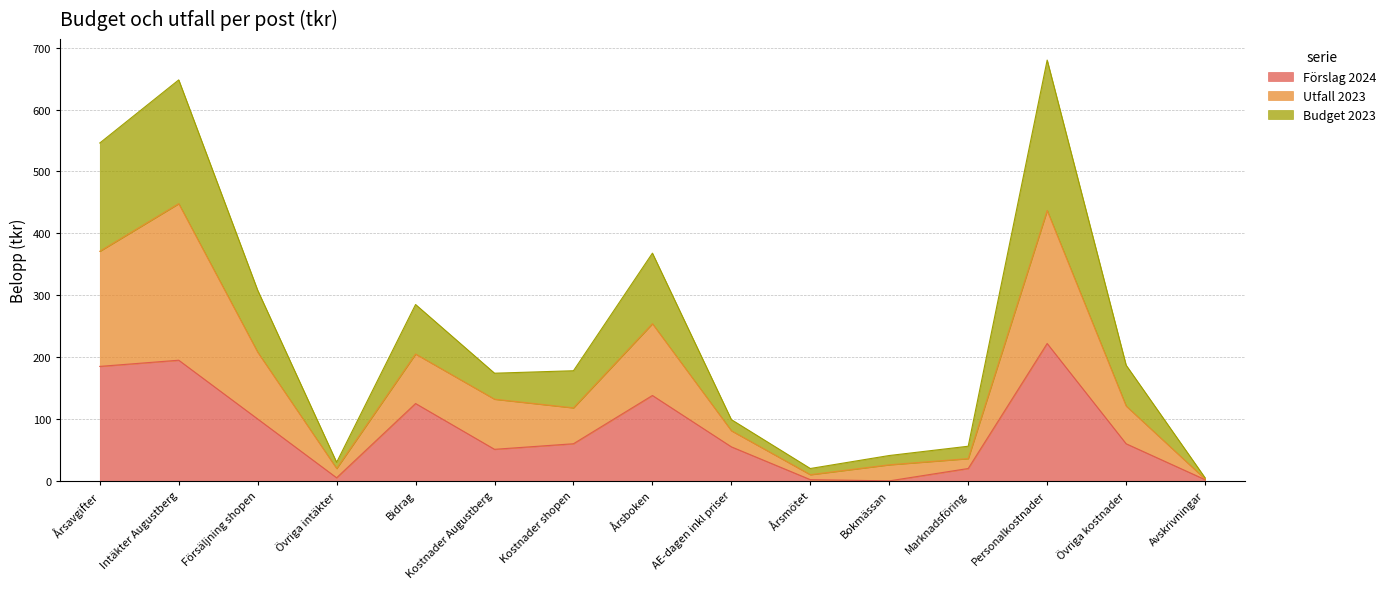

Between Bidrag and Personalkostnader, which series saw the biggest shift?

Budget 2023